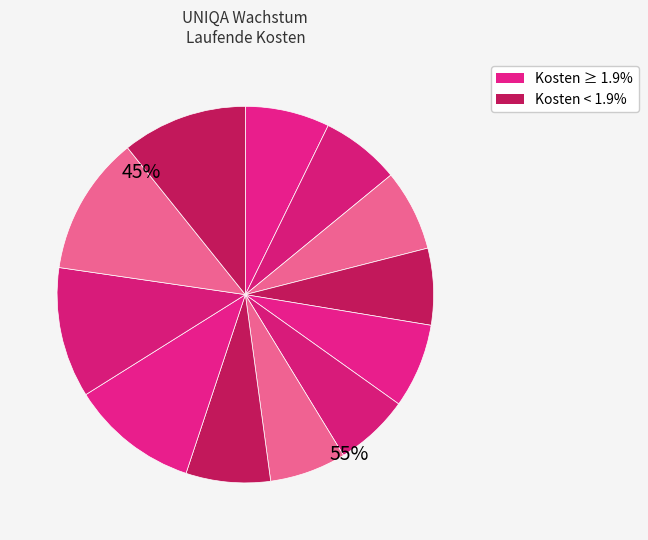

How many segments does this pie chart have?

12